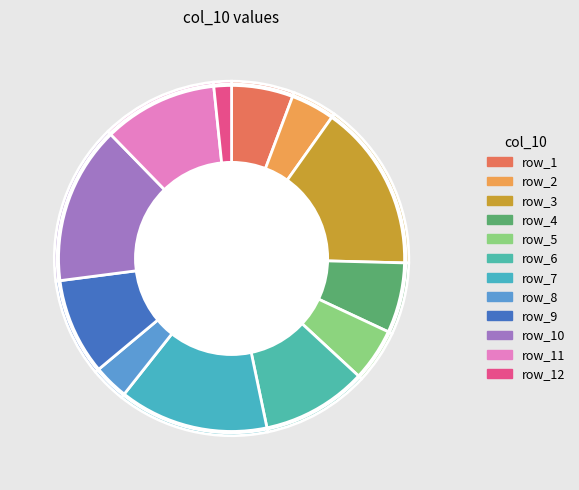

Do row_5 and row_1 together represent more than half of the pie?

No